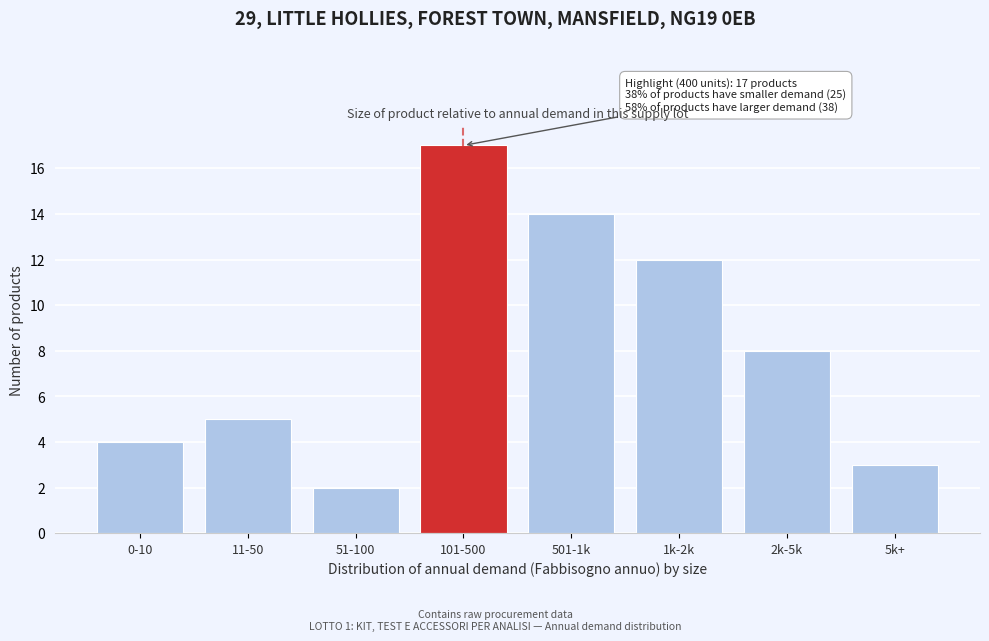

Reading left to right, list all the values displayed in this chart.

0-10=4	11-50=5	51-100=2	101-500=17	501-1k=14	1k-2k=12	2k-5k=8	5k+=3